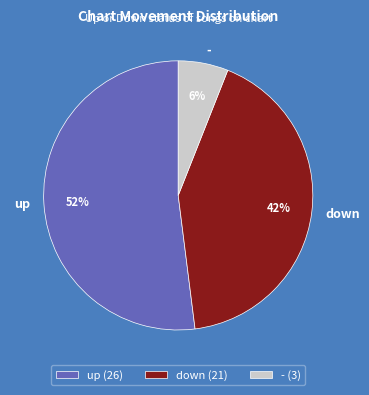

To the nearest percent, what percentage of the pie is up?

52%